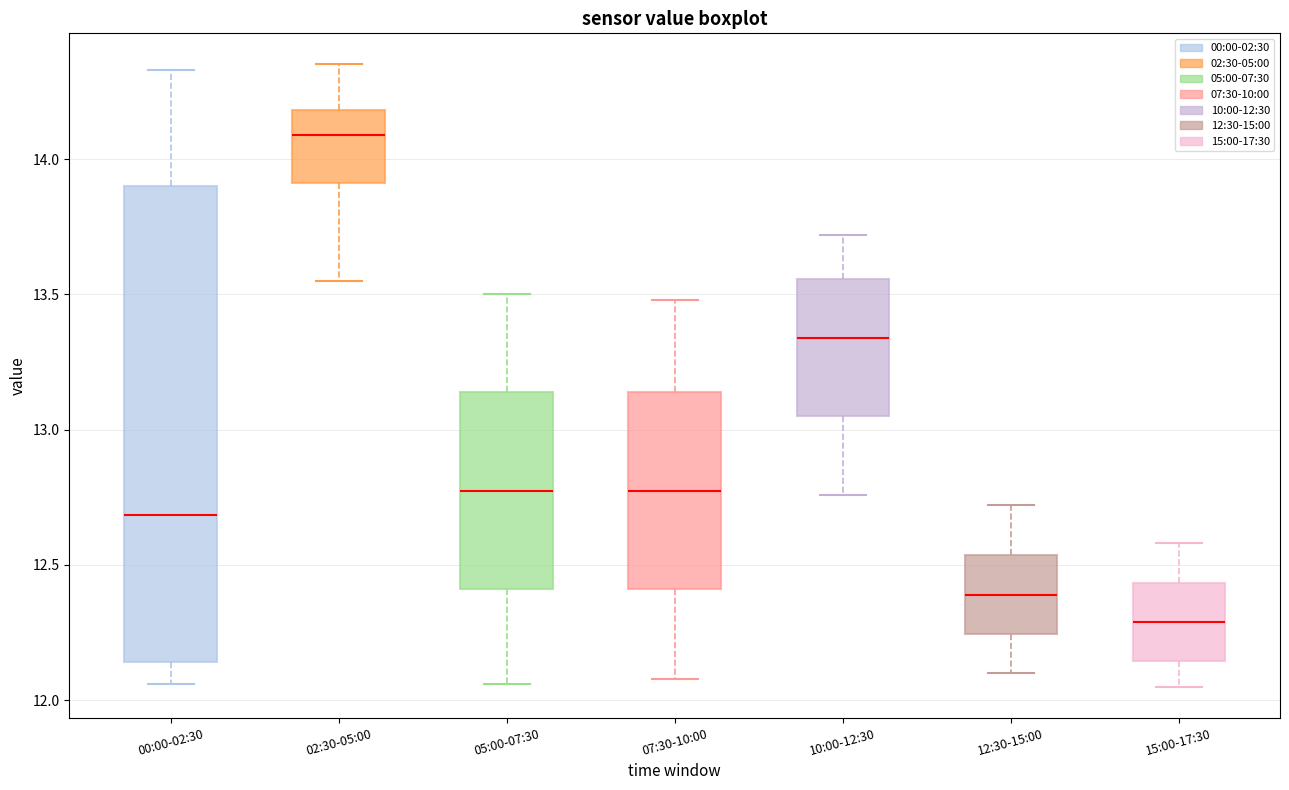

Reading left to right, transcribe this box plot: for each box, give where its median line is, the range the box spans, and where its two whiskers end, as read against the y-axis. The values are not printed on the chart, so give them approximately, as read against the axis.

00:00-02:30: median 12.70, box 12.15 to 13.90, whiskers 12.05 to 14.35
02:30-05:00: median 14.10, box 13.90 to 14.20, whiskers 13.55 to 14.35
05:00-07:30: median 12.80, box 12.40 to 13.15, whiskers 12.05 to 13.50
07:30-10:00: median 12.80, box 12.40 to 13.15, whiskers 12.10 to 13.50
10:00-12:30: median 13.35, box 13.05 to 13.55, whiskers 12.75 to 13.70
12:30-15:00: median 12.40, box 12.25 to 12.55, whiskers 12.10 to 12.70
15:00-17:30: median 12.30, box 12.15 to 12.45, whiskers 12.05 to 12.60